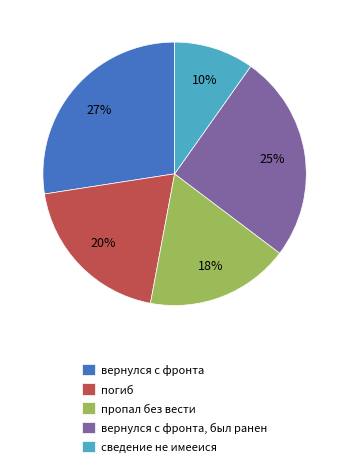

To the nearest percent, what portion does погиб represent?

20%